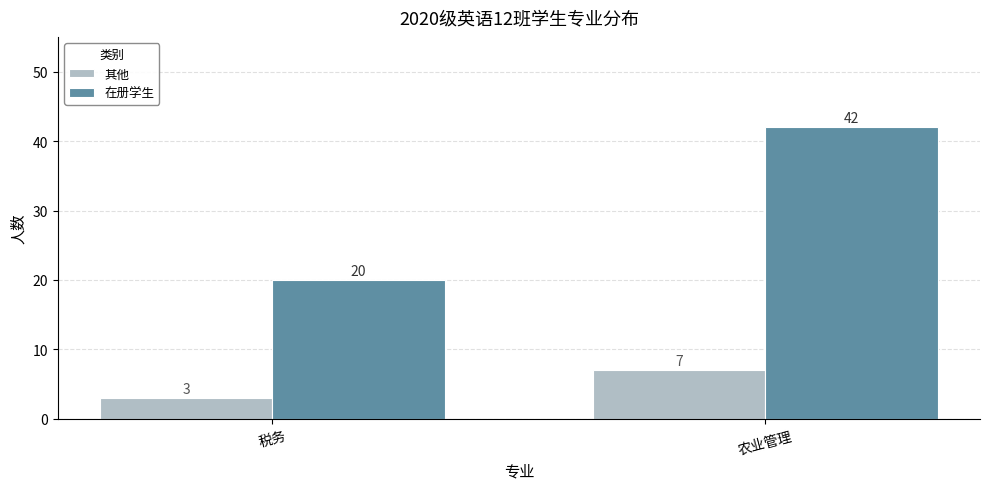

Which series has the widest spread of values?

在册学生